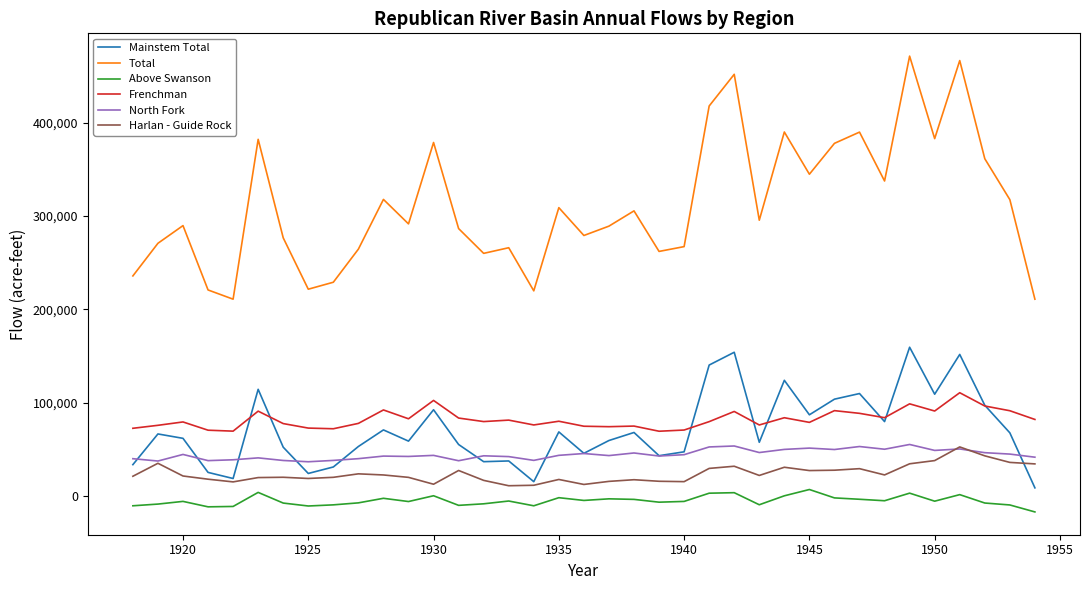

How many lines are shown in the chart?

6